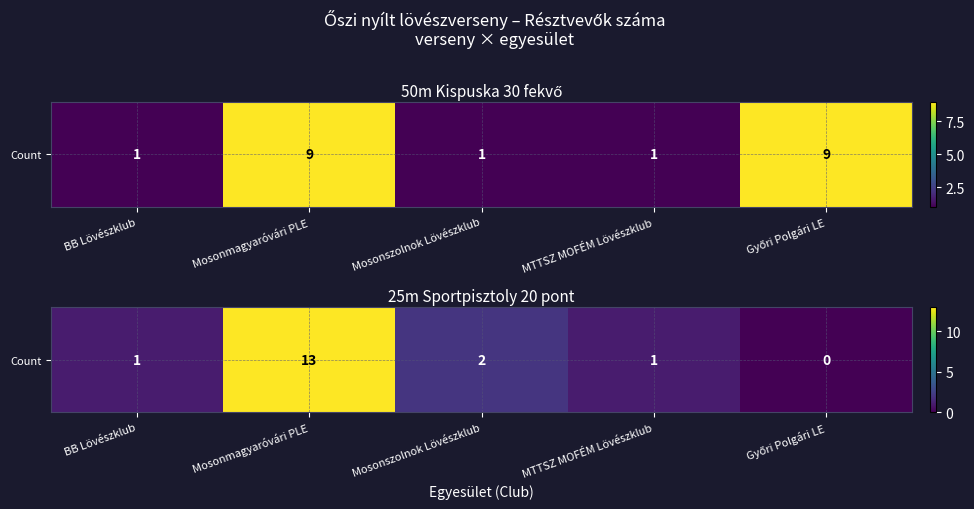

What is the difference between the second highest and minimum values?

2